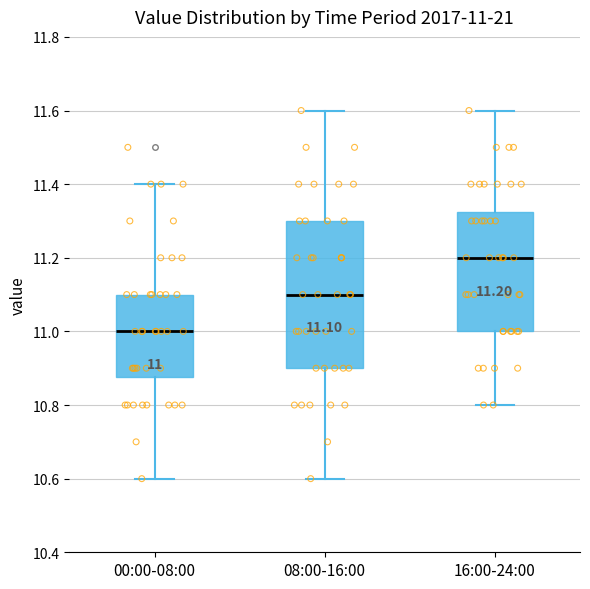

Which box has the lowest median line?

00:00-08:00